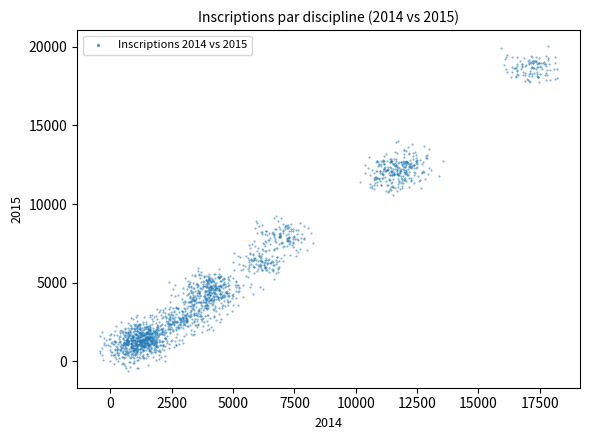

What is the range of X values (max minus min)?

18648.0